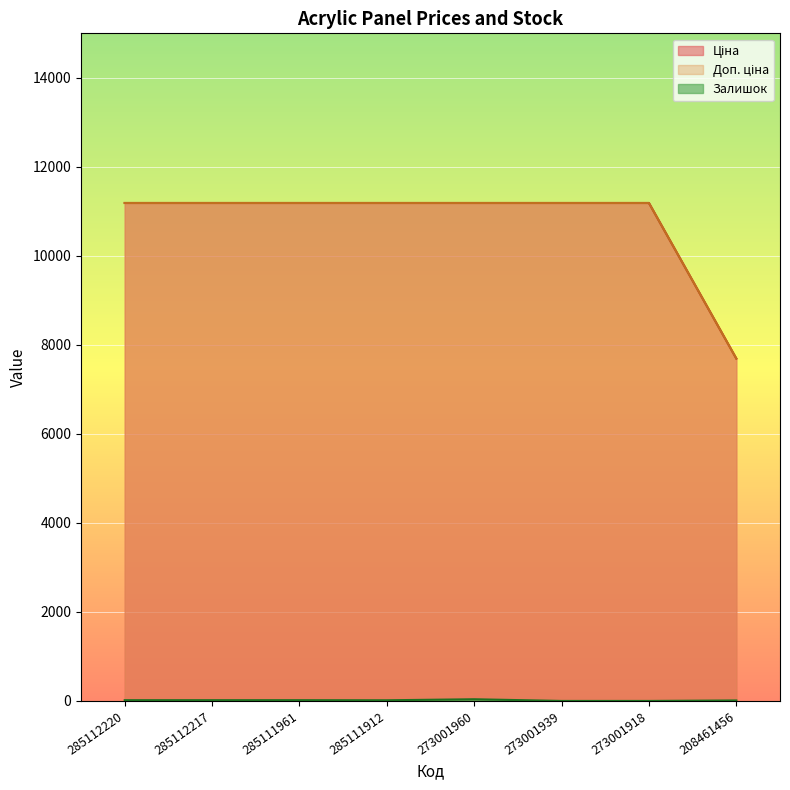

True or false: Ціна and Залишок cross at least once.

False